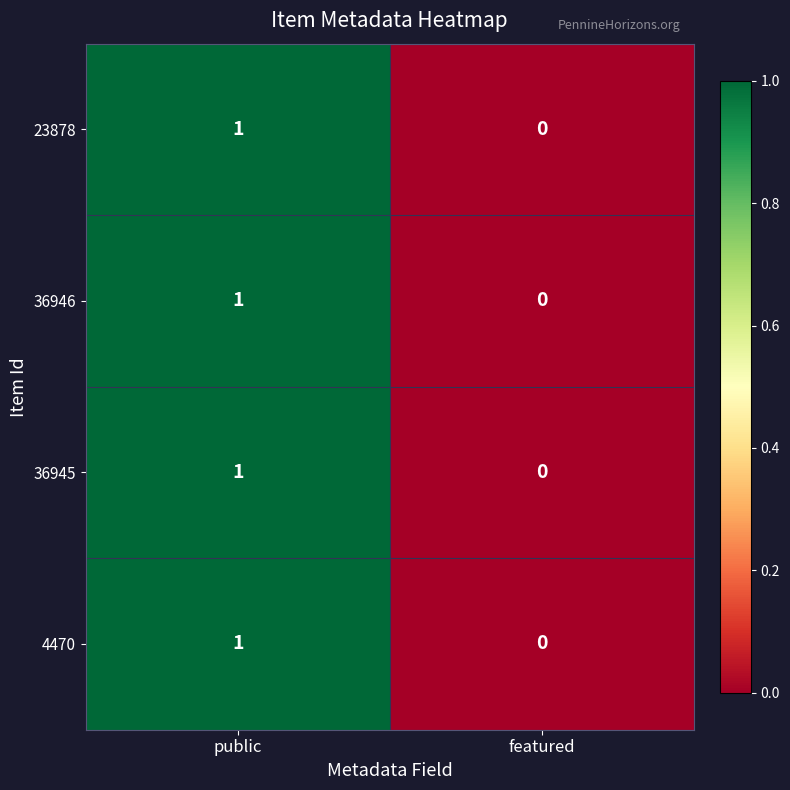

At which category does the chart reach its peak across all series?

public